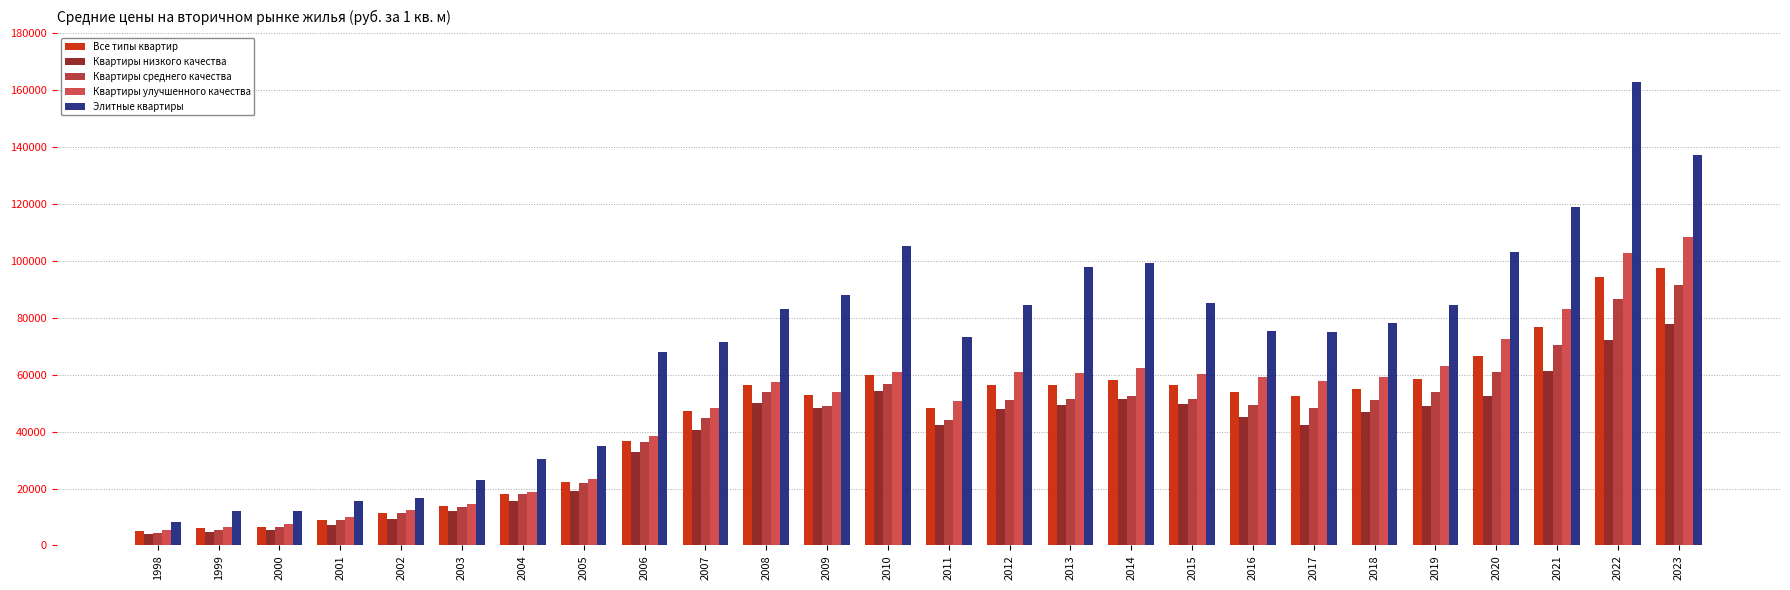

What is the average value of the Квартиры низкого качества series?

38155.5